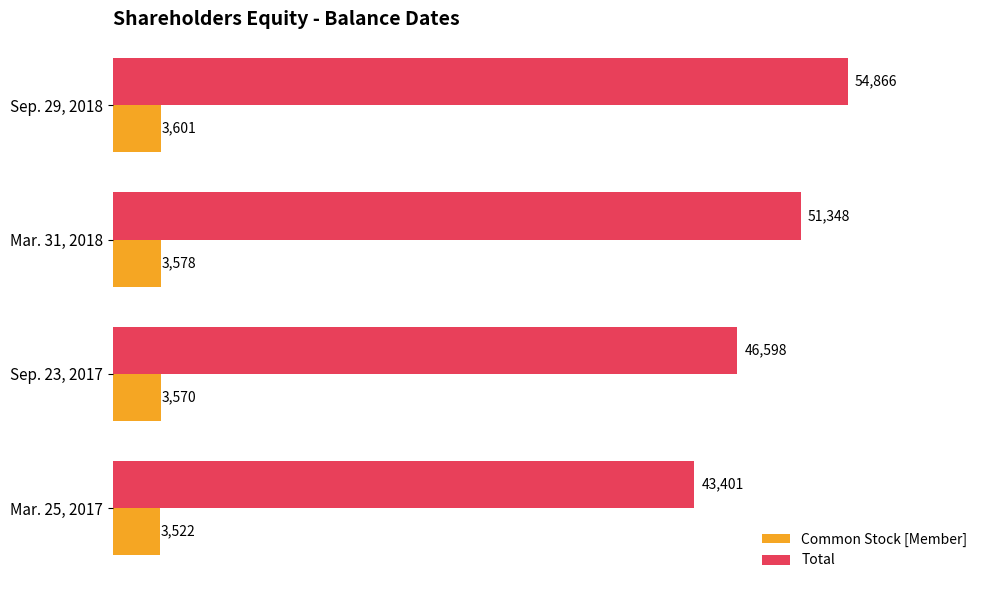

Which category has the highest value in the Total series?

Sep. 29, 2018